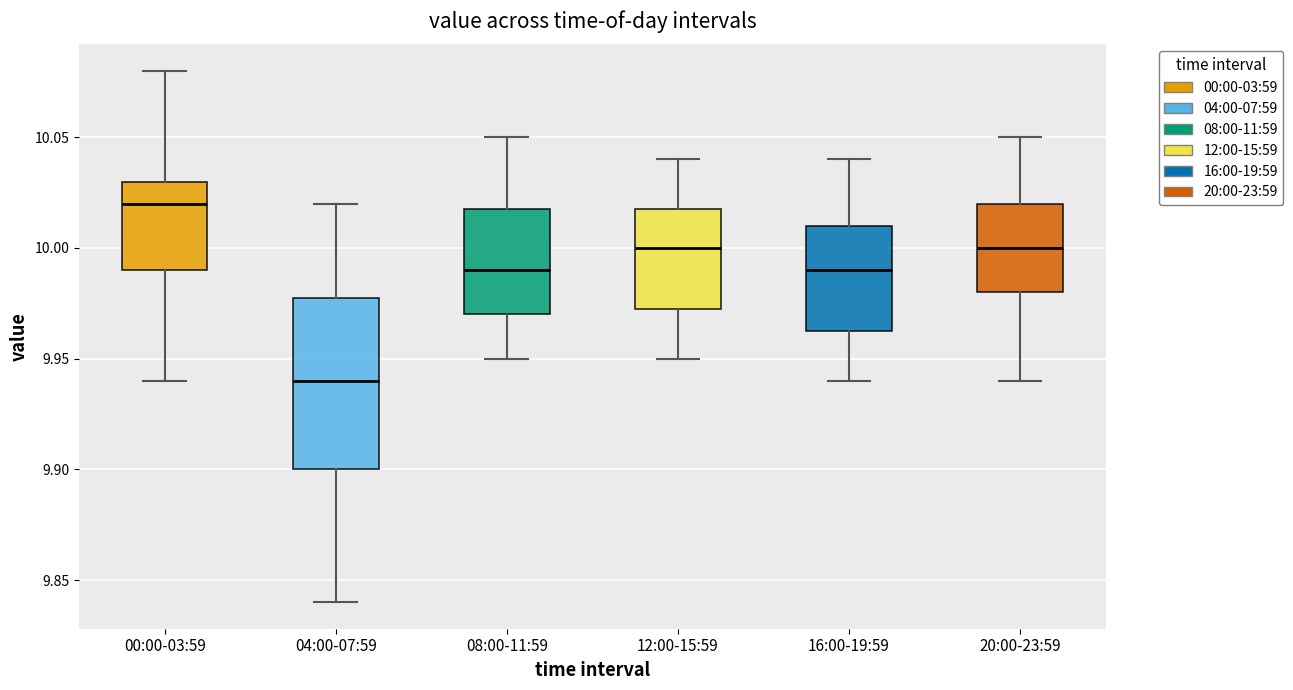

Which box is the tallest, from its lower edge to its upper edge?

04:00-07:59